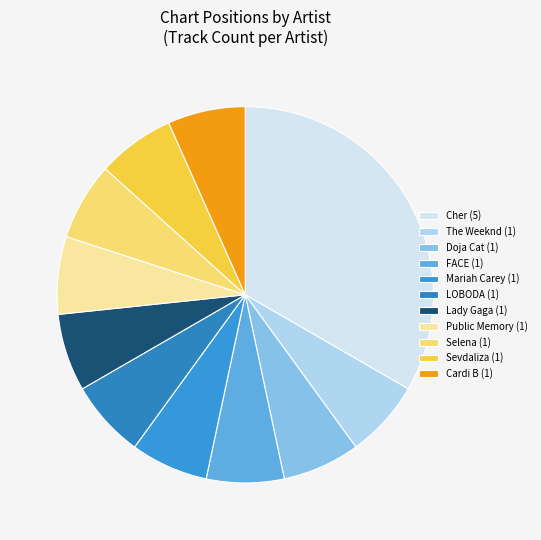

What is the total percentage of LOBODA and Cardi B?

13.3%